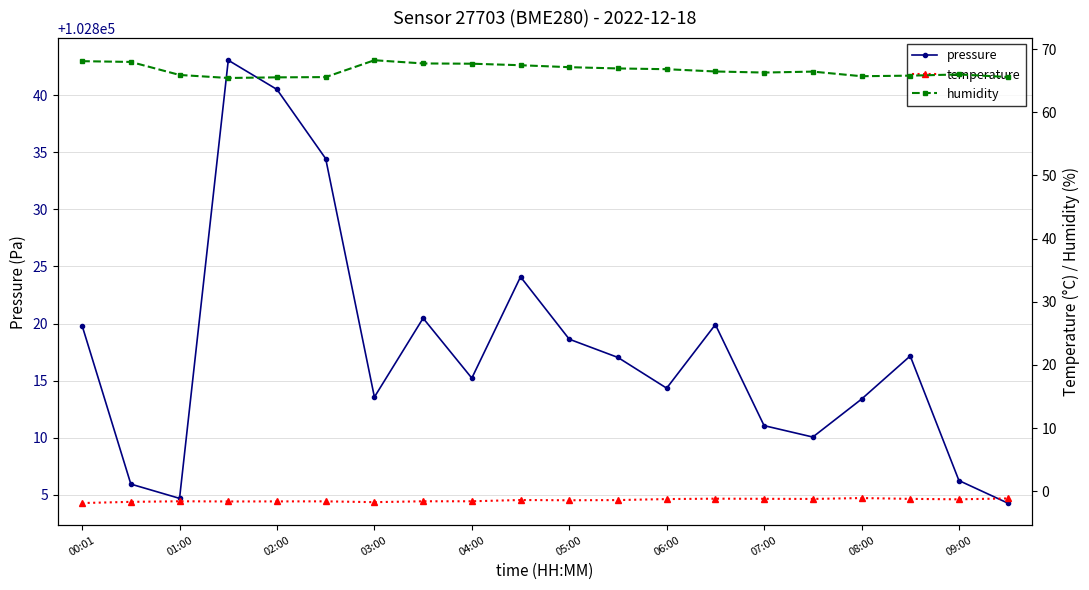

True or false: pressure and humidity intersect in this chart.

False